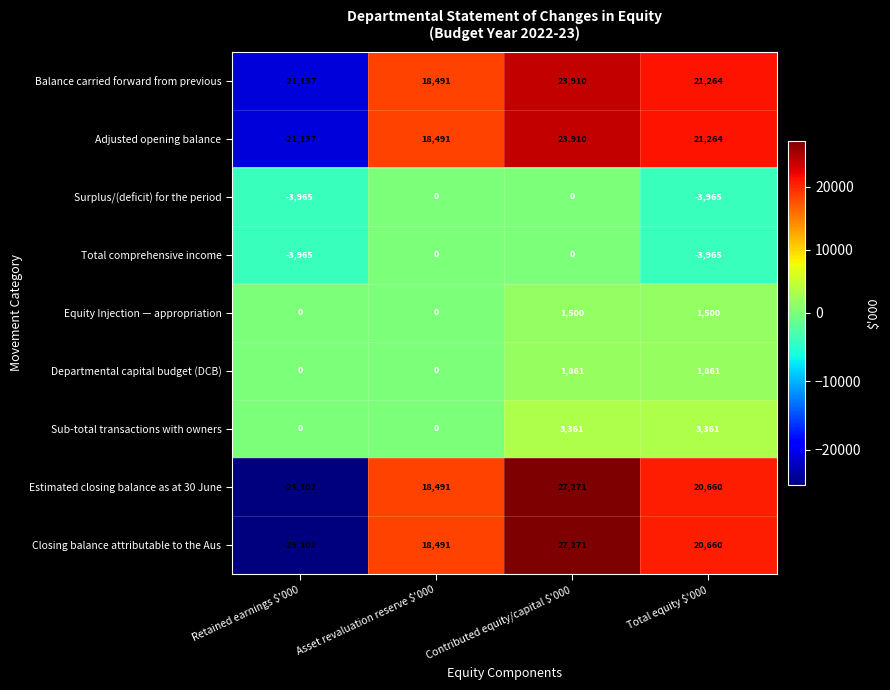

What is the difference between the second highest and second lowest values in the Adjusted opening balance series?

2773